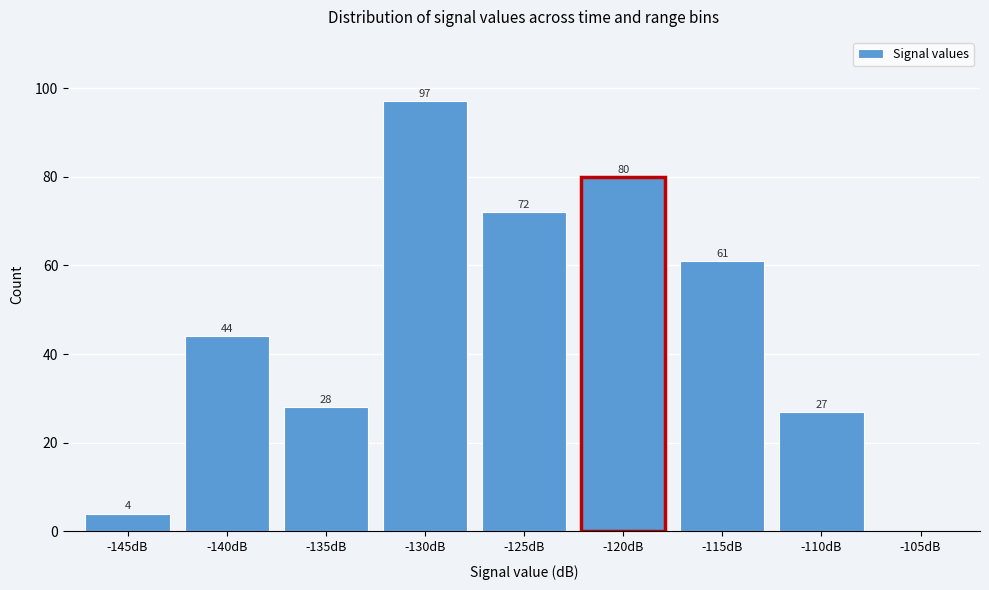

Reading left to right, list all the values displayed in this chart.

-145dB=4	-140dB=44	-135dB=28	-130dB=97	-125dB=72	-120dB=80	-115dB=61	-110dB=27	-105dB=0